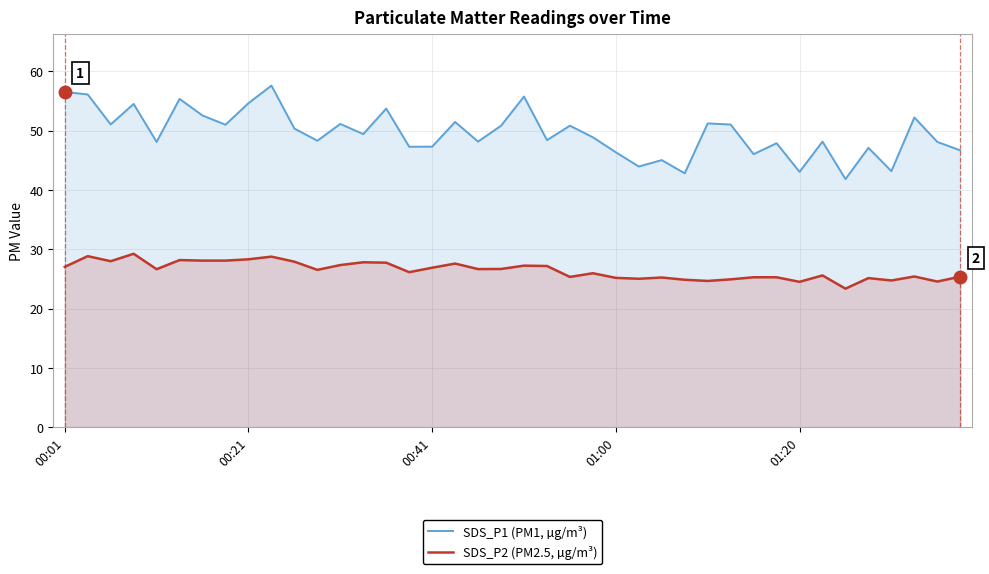

How many values in the SDS_P2 (PM2.5, µg/m³) series are below 26?

18